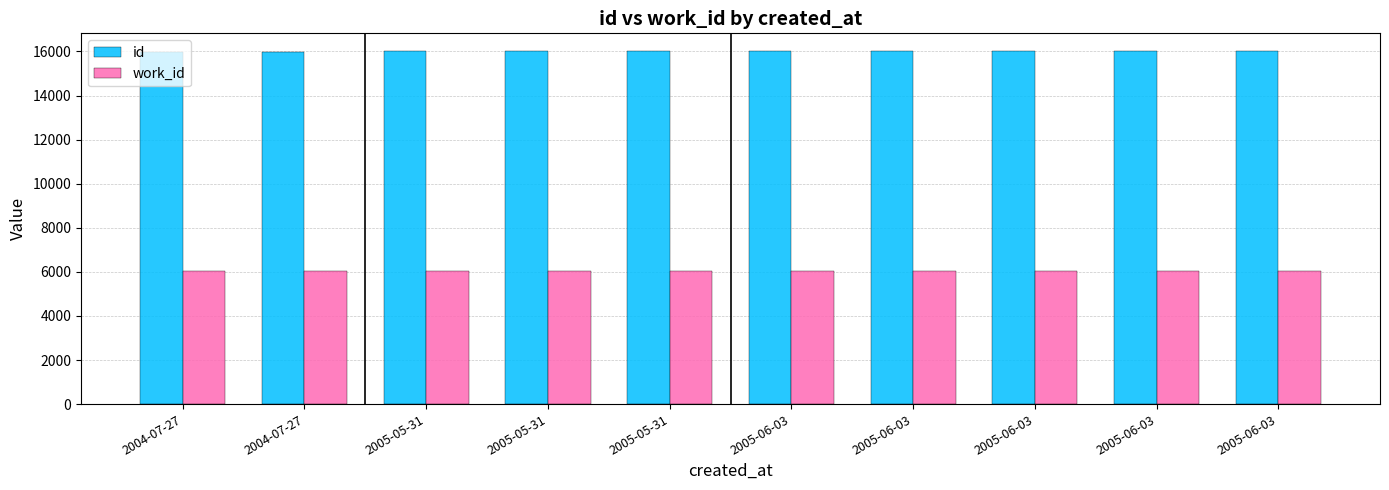

The value of work_id at 2005-06-03 is 6031. True or false?

True